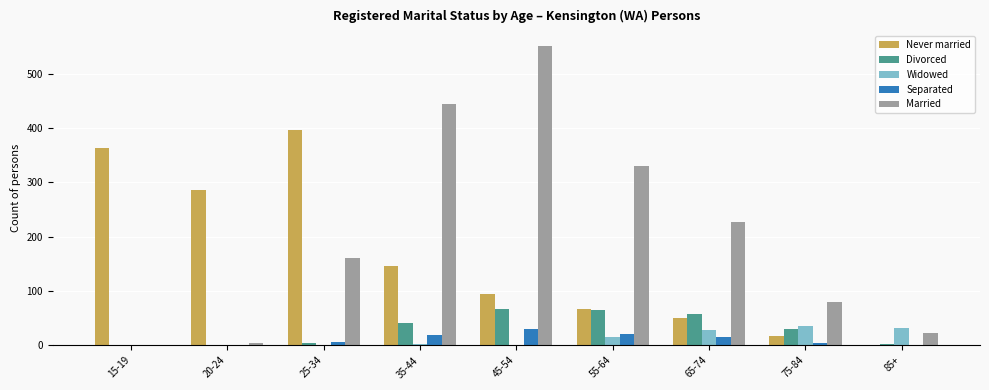

Is it true that Divorced equals -33 at 15-19?

False